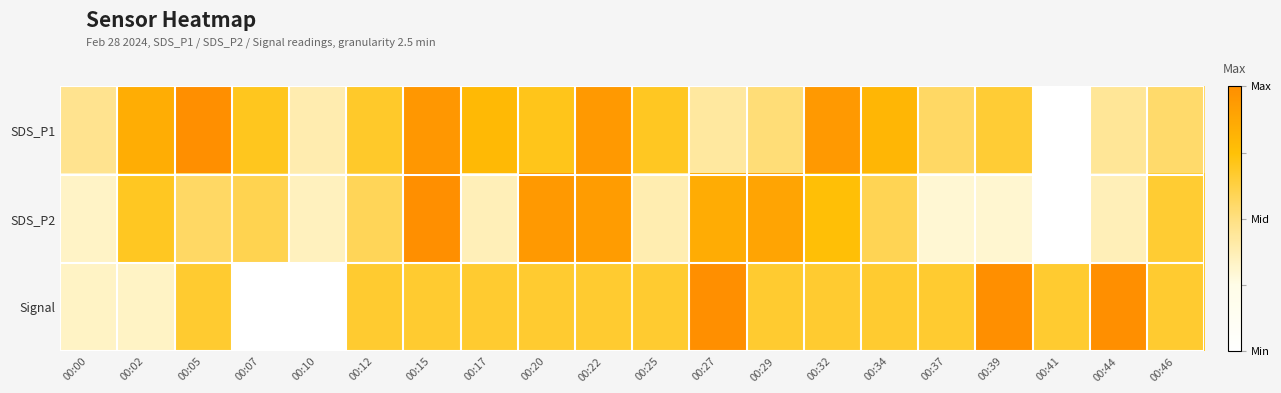

Reading right to left, extract all data points from this chart.

SDS_P1: 00:46=0.5	00:44=0.4	00:41=0.0	00:39=0.7	00:37=0.6	00:34=0.8	00:32=0.9	00:29=0.5	00:27=0.4	00:25=0.7	00:22=0.9	00:20=0.7	00:17=0.8	00:15=1.0	00:12=0.7	00:10=0.4	00:07=0.7	00:05=1.0	00:02=0.8	00:00=0.5
SDS_P2: 00:46=0.7	00:44=0.4	00:41=0.0	00:39=0.3	00:37=0.3	00:34=0.6	00:32=0.8	00:29=0.9	00:27=0.9	00:25=0.4	00:22=0.9	00:20=0.9	00:17=0.4	00:15=1.0	00:12=0.6	00:10=0.4	00:07=0.6	00:05=0.6	00:02=0.7	00:00=0.3
Signal: 00:46=0.7	00:44=1.0	00:41=0.7	00:39=1.0	00:37=0.7	00:34=0.7	00:32=0.7	00:29=0.7	00:27=1.0	00:25=0.7	00:22=0.7	00:20=0.7	00:17=0.7	00:15=0.7	00:12=0.7	00:10=0.0	00:07=0.0	00:05=0.7	00:02=0.3	00:00=0.3